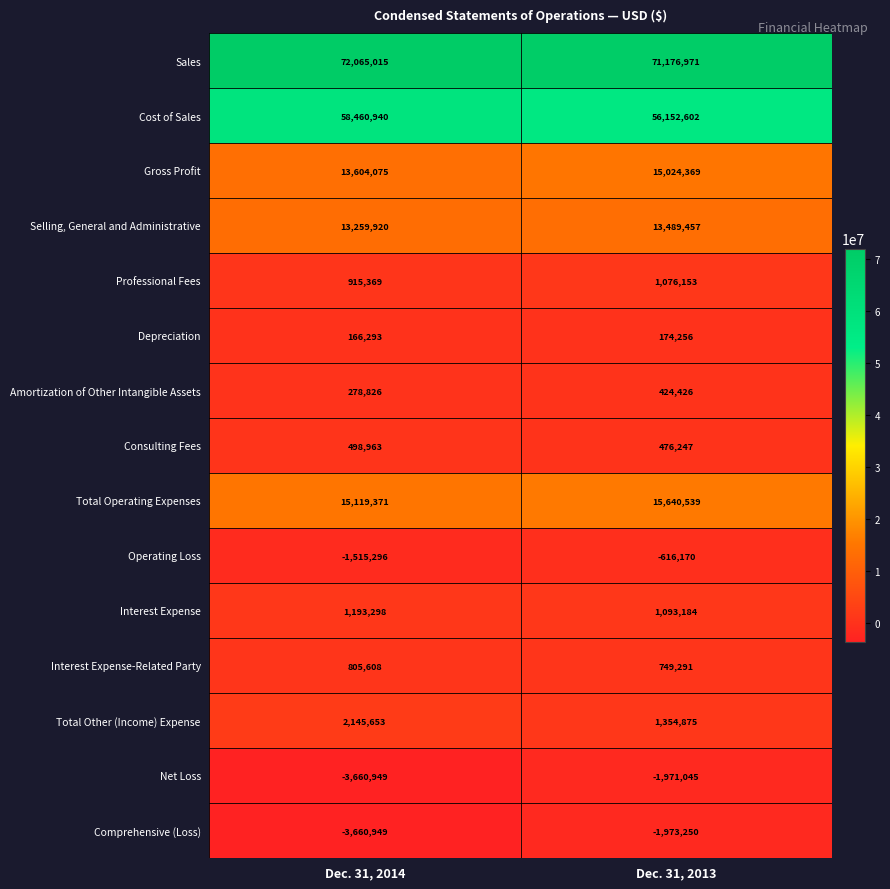

The Operating Loss series shows -1515296 at Dec. 31, 2014. True or false?

True